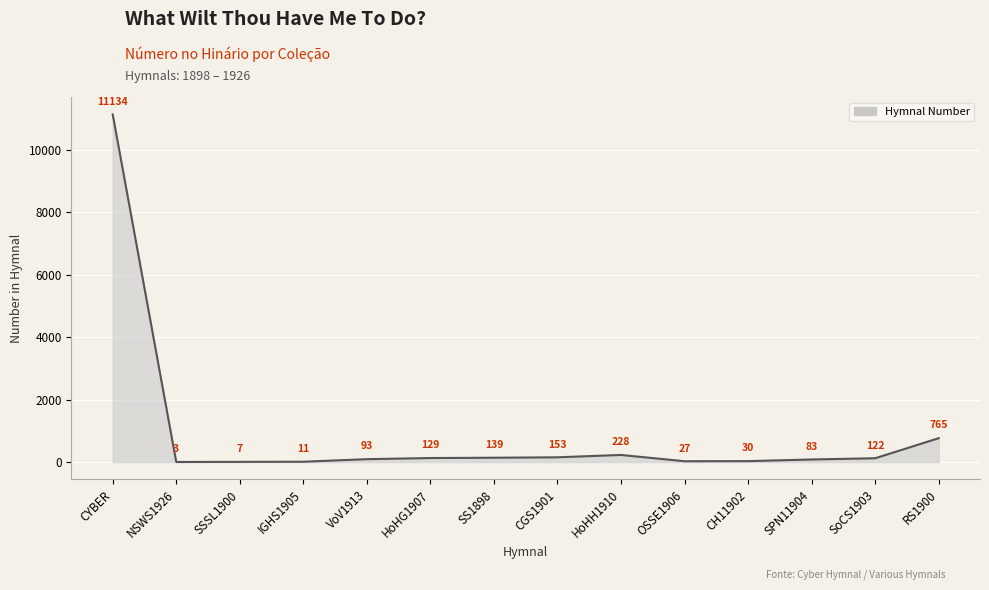

Count the number of data series in this chart.

1